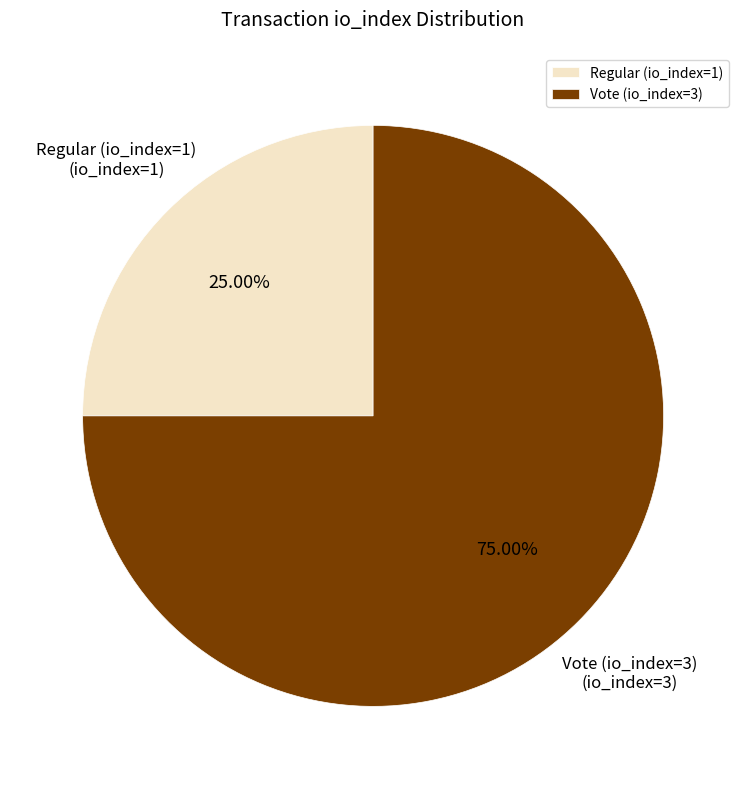

Is the sum of Vote (io_index=3) and Regular (io_index=1) greater than half?

Yes